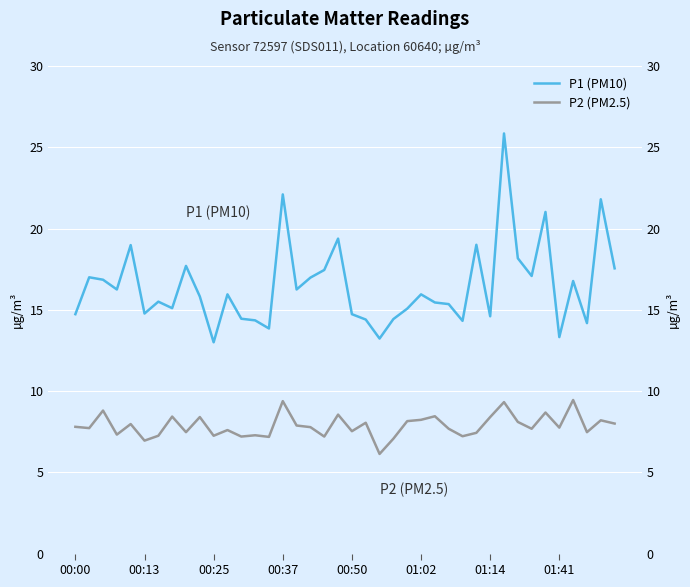

What is the maximum value shown in the chart?

25.9